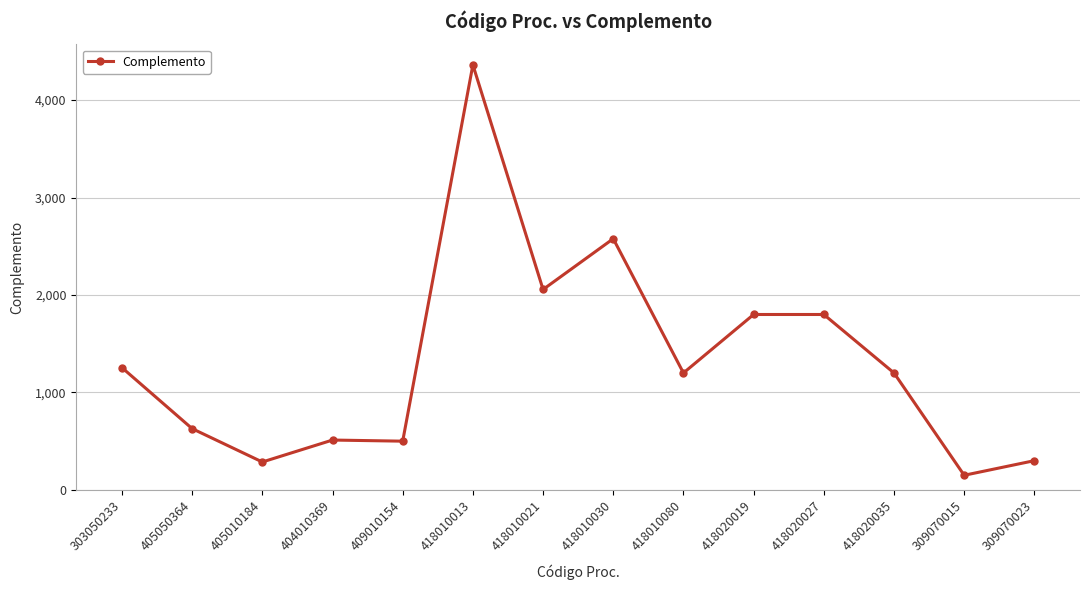

What is the change in value from 418010030 to 309070015?

-2427.6